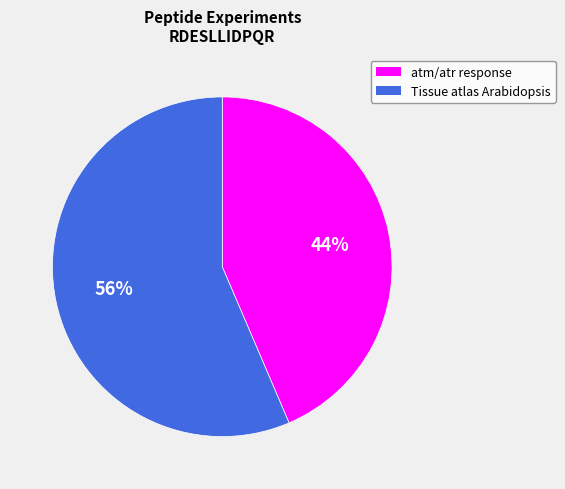

To the nearest percent, what is the average slice percentage?

50%